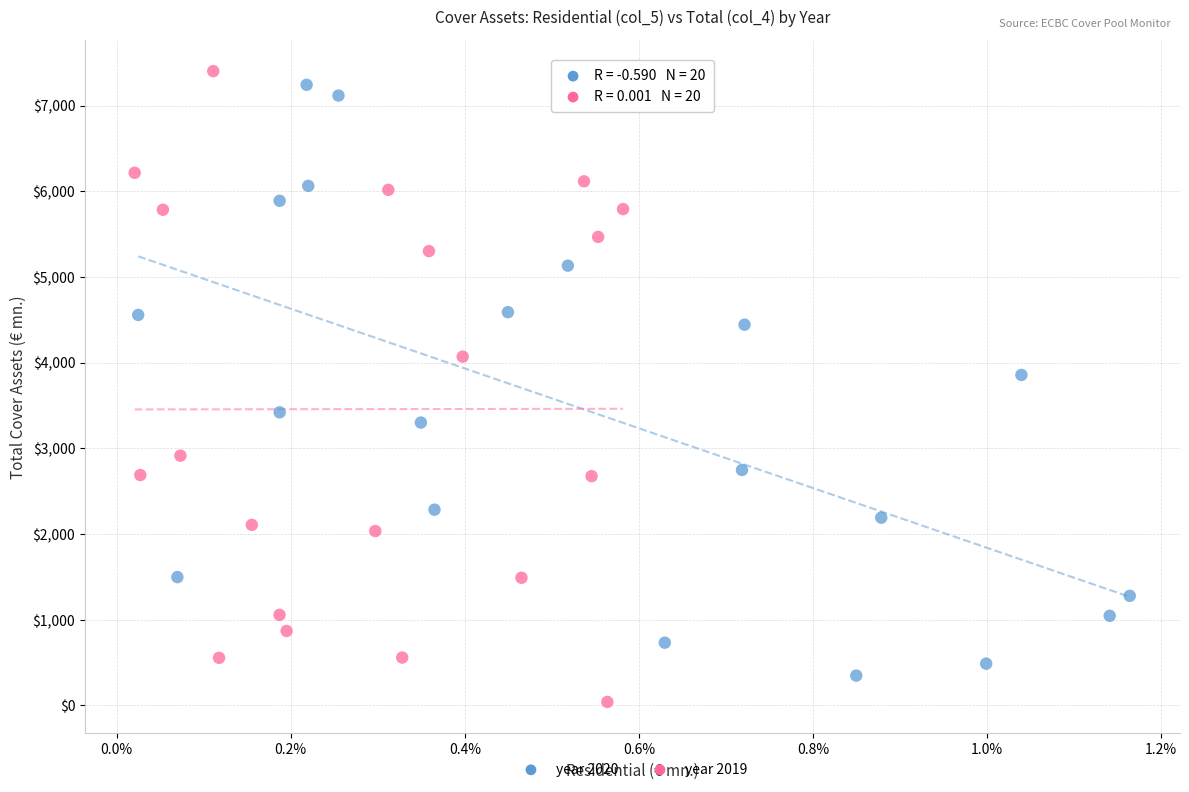

What are all the series names shown in the legend?

year 2020, year 2019